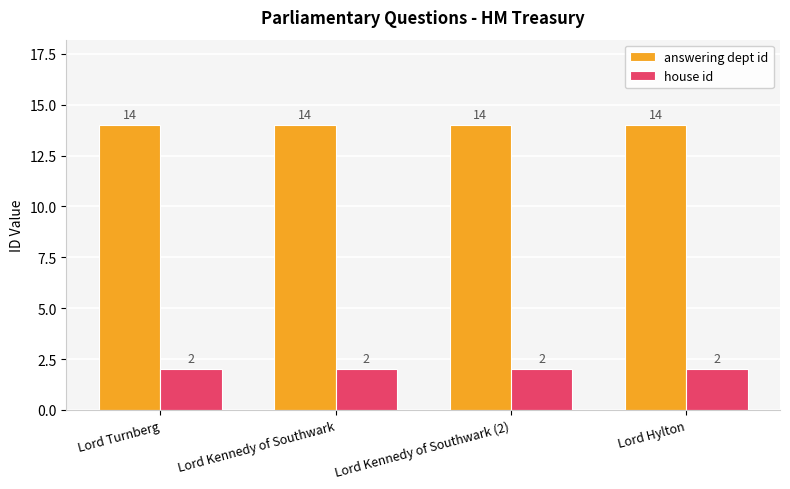

What is the difference between the highest and lowest values at Lord Kennedy of Southwark?

12